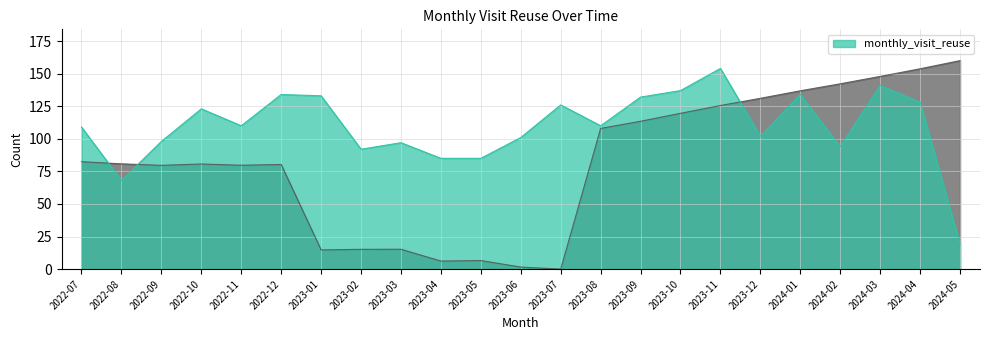

What is the value of the __id_scaled point at the 3rd from the left?

79.6